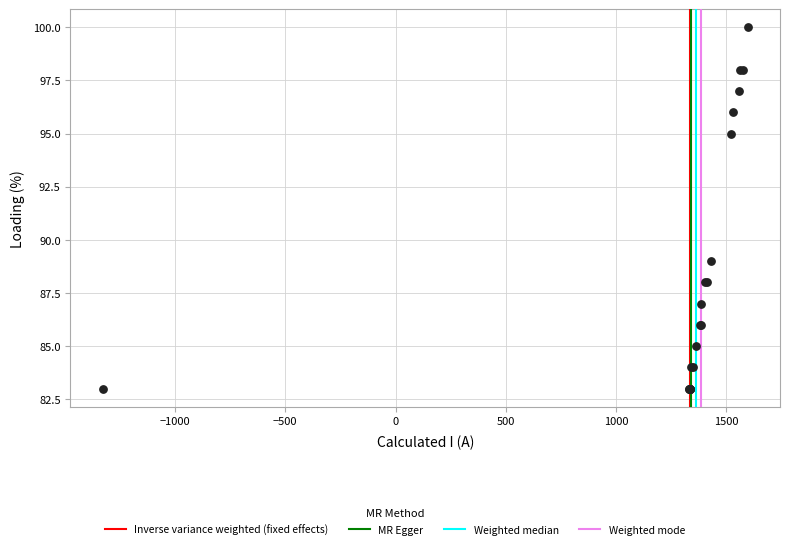

What Y value in the scatter plot is closest to 91?

89